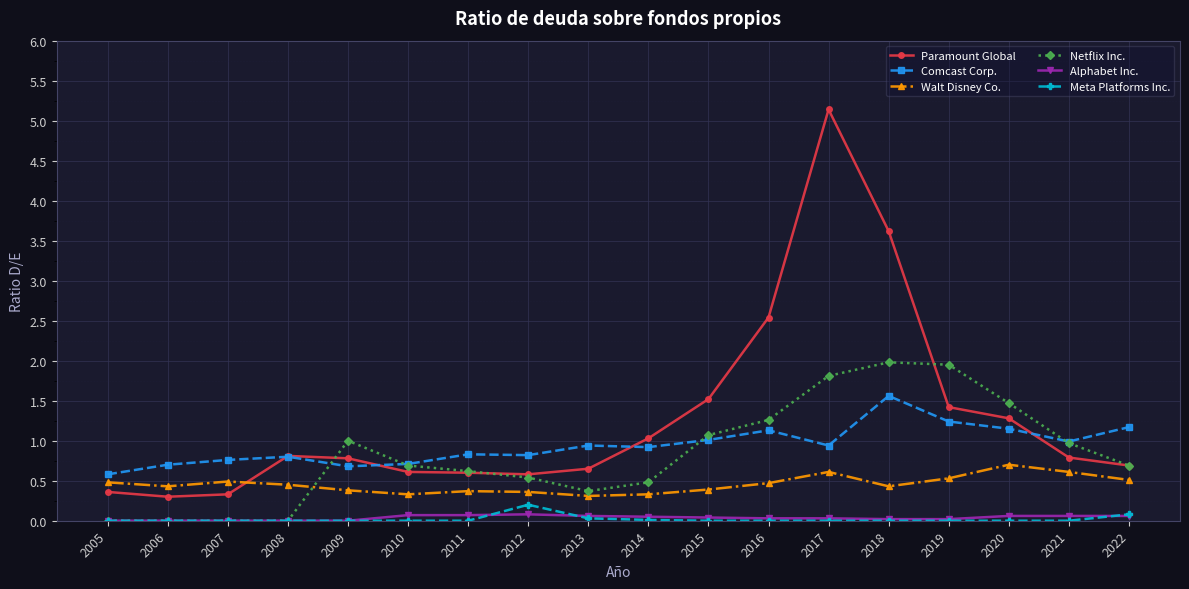

How many distinct data groups are displayed?

6